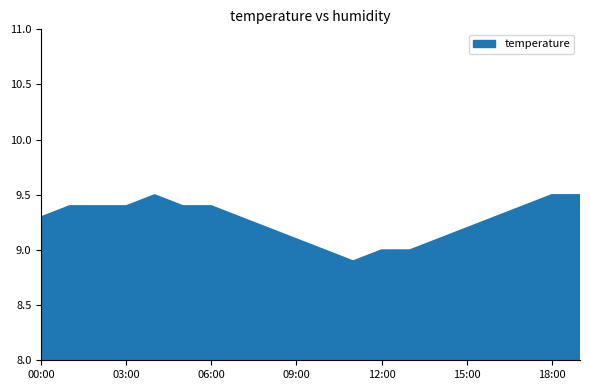

The value at 00:00 is 15.4. True or false?

False